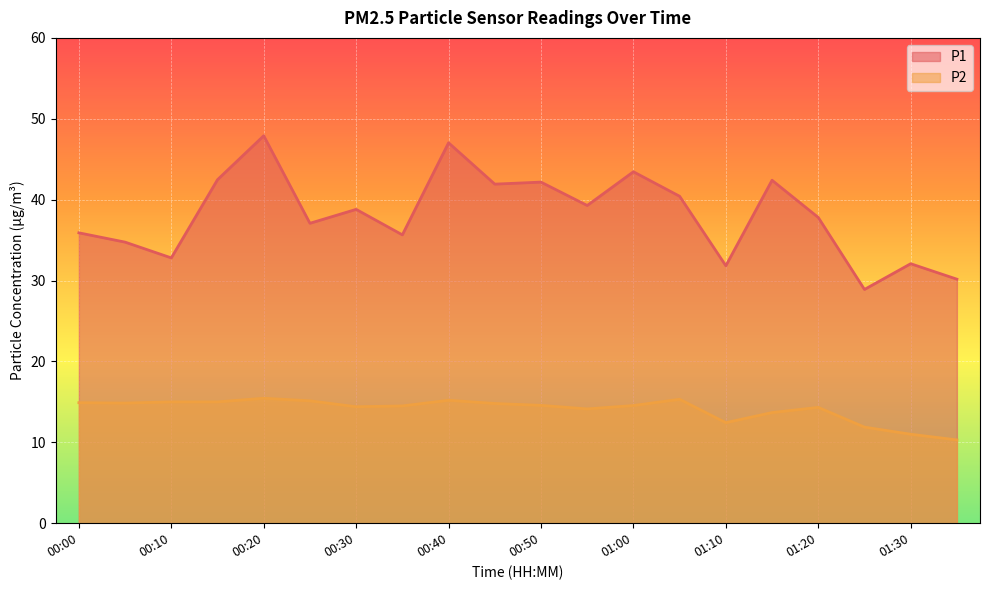

Reading left to right, what are all the values shown in this chart?

P1: 00:00=35.9	00:05=34.8	00:10=32.8	00:15=42.5	00:20=47.9	00:25=37.1	00:30=38.8	00:35=35.6	00:40=47.0	00:45=41.9	00:50=42.2	00:55=39.3	01:00=43.5	01:05=40.4	01:10=31.8	01:15=42.4	01:20=37.8	01:25=28.9	01:30=32.1	01:35=30.2
P2: 00:00=14.9	00:05=14.8	00:10=15.0	00:15=15.0	00:20=15.4	00:25=15.1	00:30=14.4	00:35=14.5	00:40=15.2	00:45=14.8	00:50=14.6	00:55=14.1	01:00=14.6	01:05=15.3	01:10=12.4	01:15=13.7	01:20=14.3	01:25=11.9	01:30=11.0	01:35=10.3